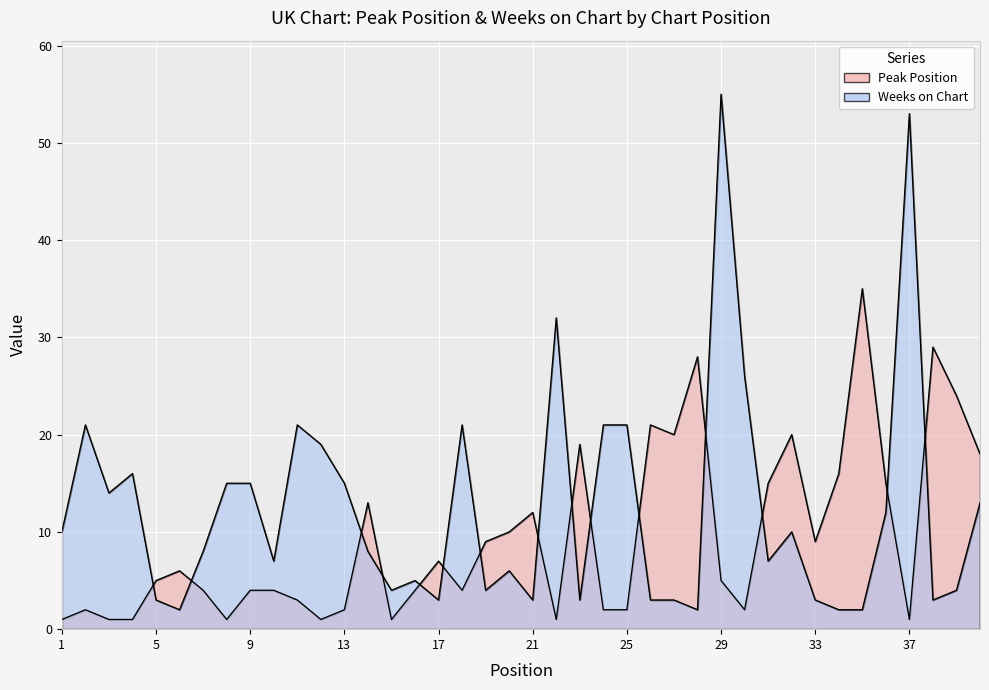

Which series has the widest spread of values?

Weeks on Chart